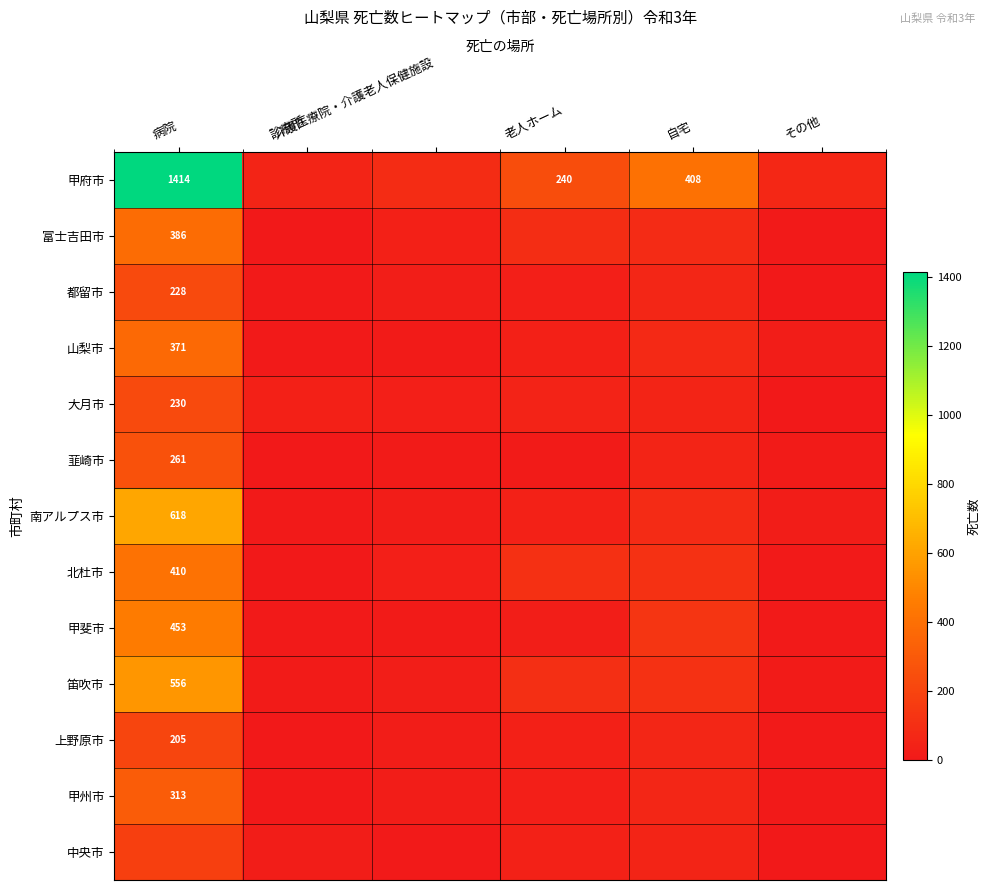

What is the difference between the maximum and minimum values in the 北杜市 series?

406